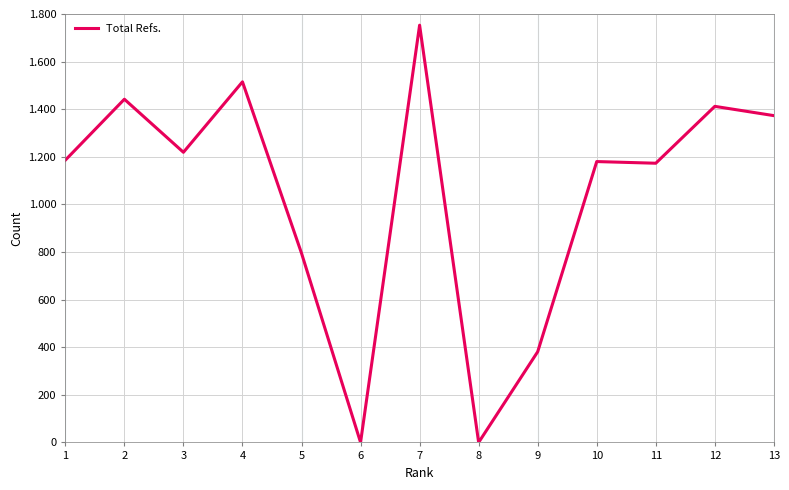

True or false: the data has more than 2 interior local peaks.

True